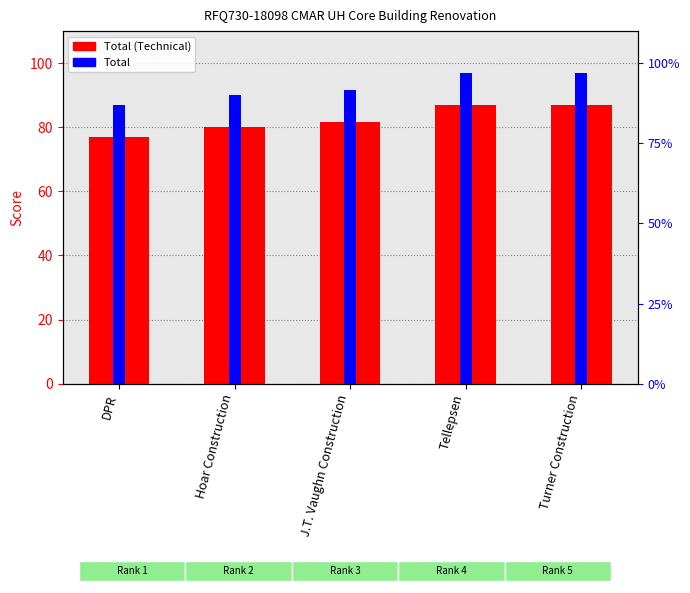

What is the label of the 3rd bar from the left?

J.T. Vaughn Construction